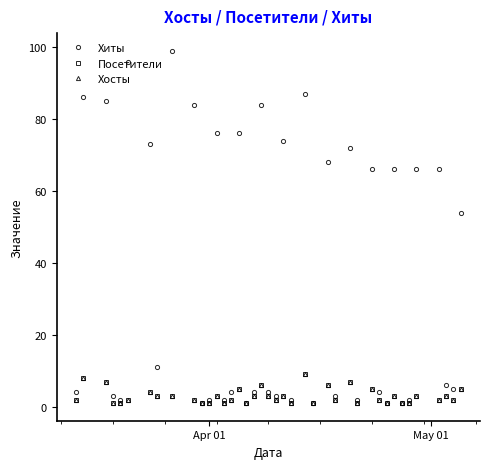

How many lines are shown in the chart?

3